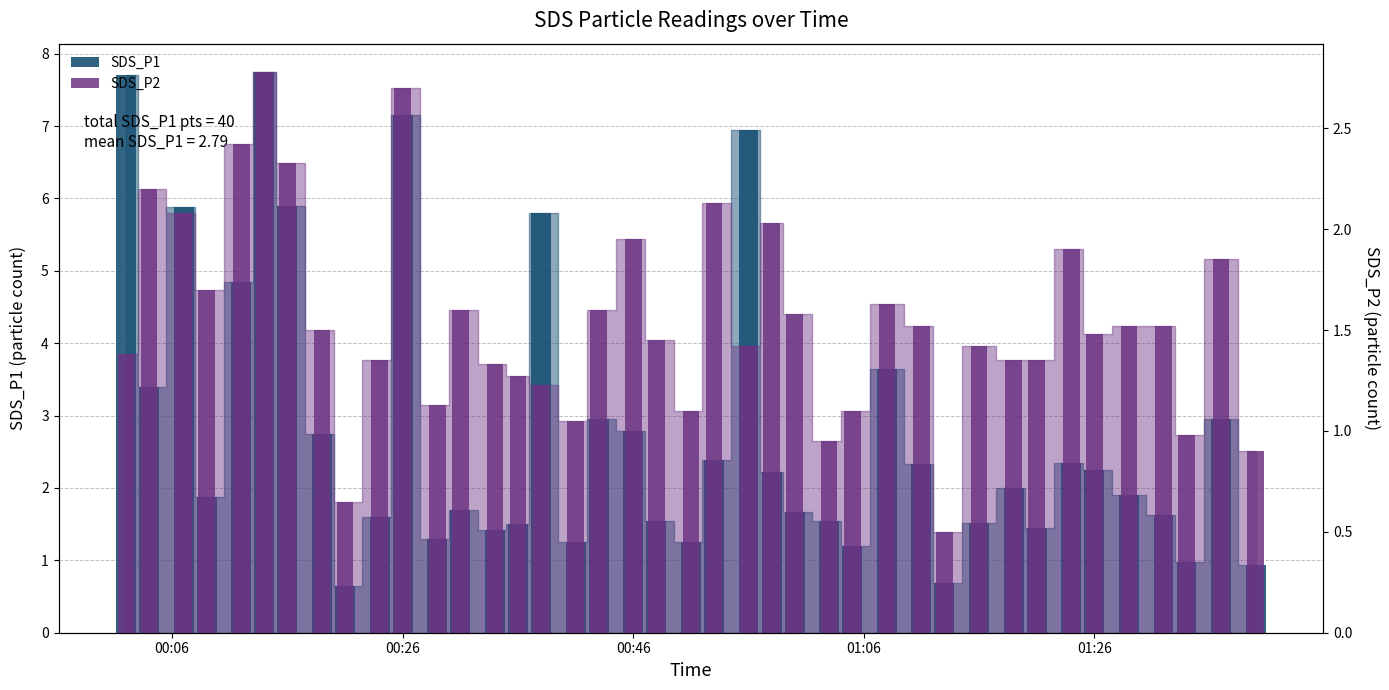

How many categories are shown in the chart?

40